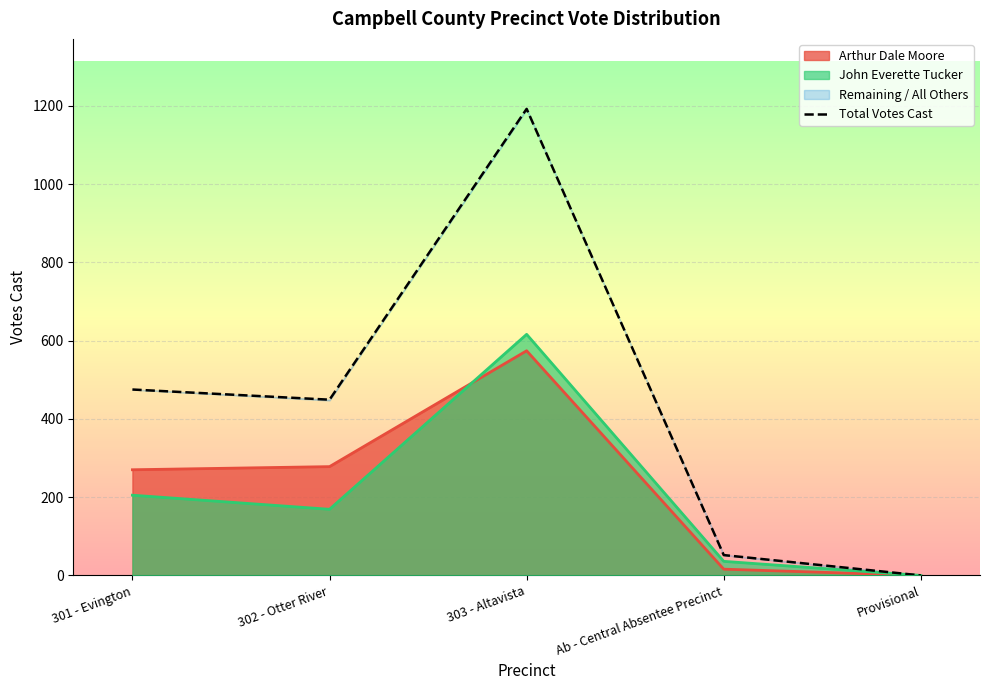

What is the greatest value displayed?

1192